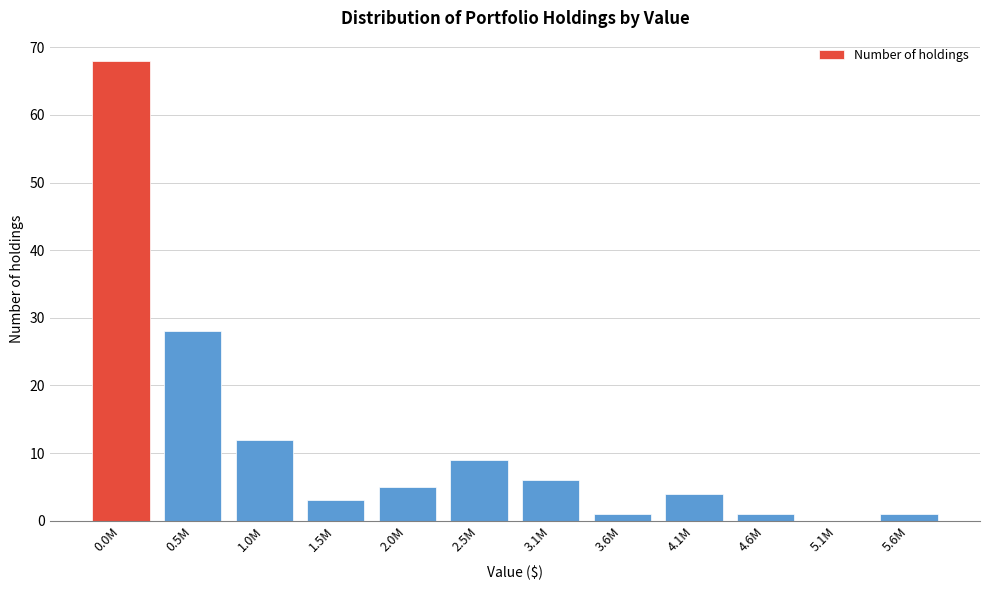

Reading right to left, what are all the values shown in this chart?

5.6M=1	5.1M=0	4.6M=1	4.1M=4	3.6M=1	3.1M=6	2.5M=9	2.0M=5	1.5M=3	1.0M=12	0.5M=28	0.0M=68